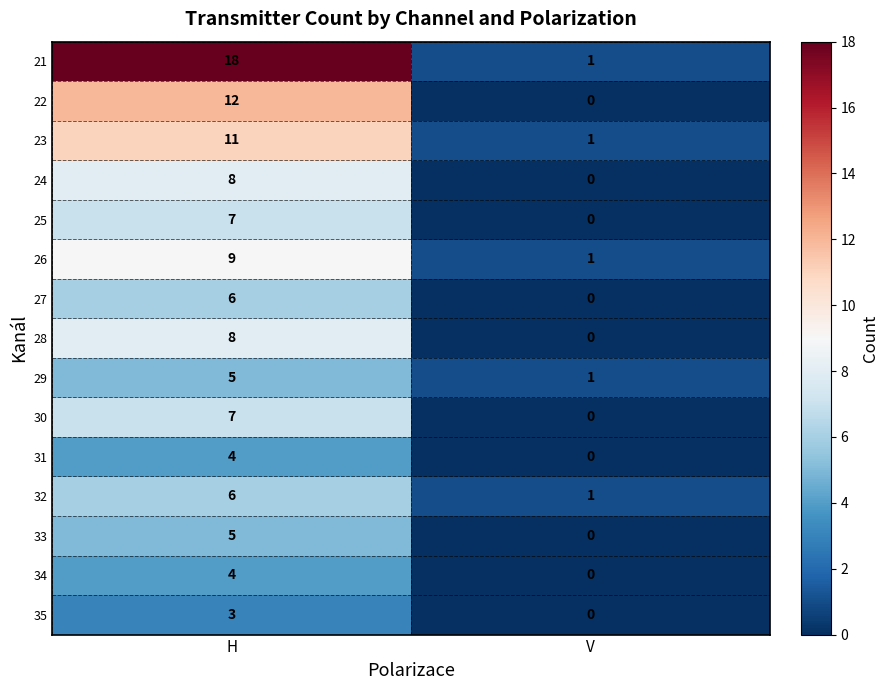

Rank the categories by 26 value from highest to lowest.

H, V